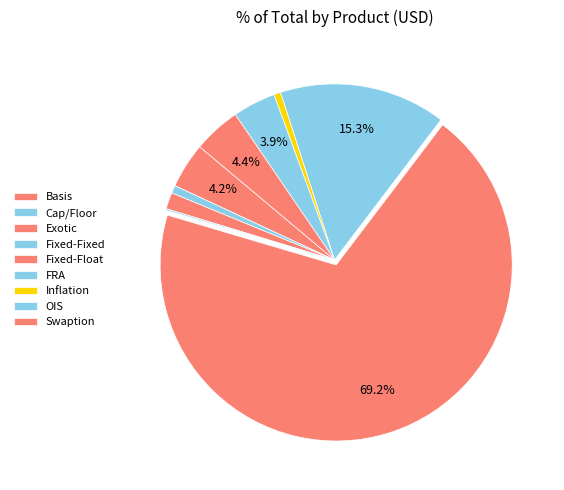

To the nearest percent, what is the difference between the largest and smallest slice percentages?

69%